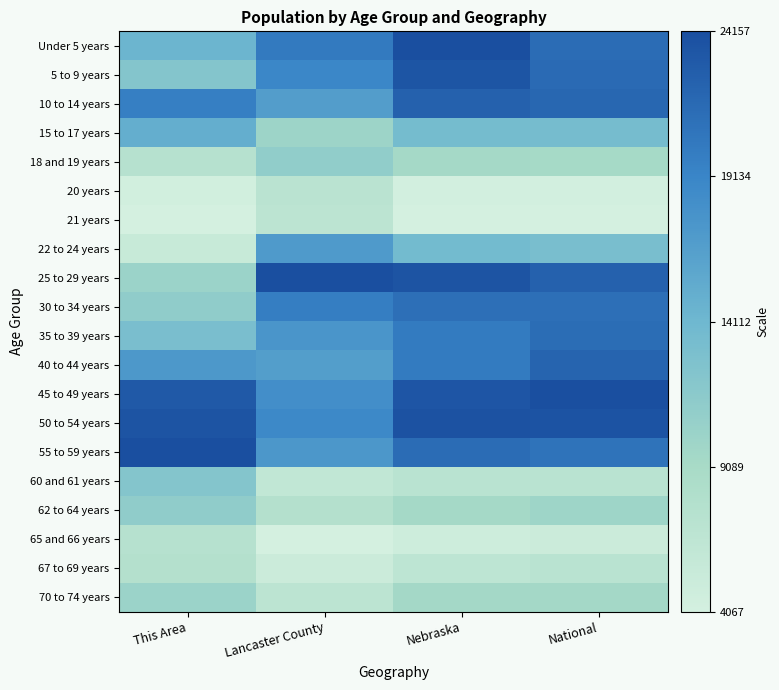

Rank the series at Lancaster County from lowest to highest value.

65 and 66 years, 67 to 69 years, 60 and 61 years, 70 to 74 years, 21 years, 20 years, 62 to 64 years, 15 to 17 years, 18 and 19 years, 40 to 44 years, 10 to 14 years, 22 to 24 years, 55 to 59 years, 35 to 39 years, 45 to 49 years, 50 to 54 years, 5 to 9 years, 30 to 34 years, Under 5 years, 25 to 29 years